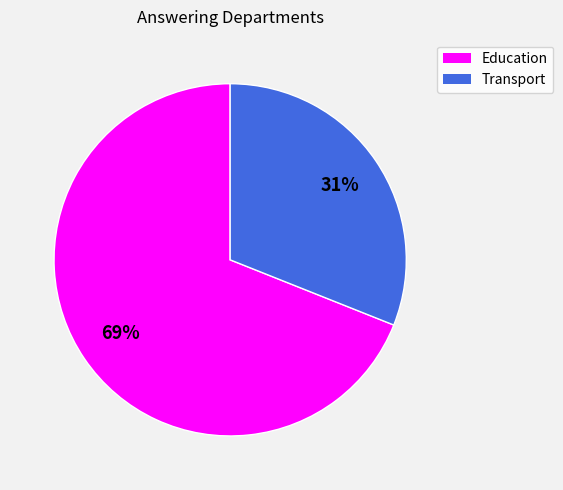

Which slice is the smallest?

Transport